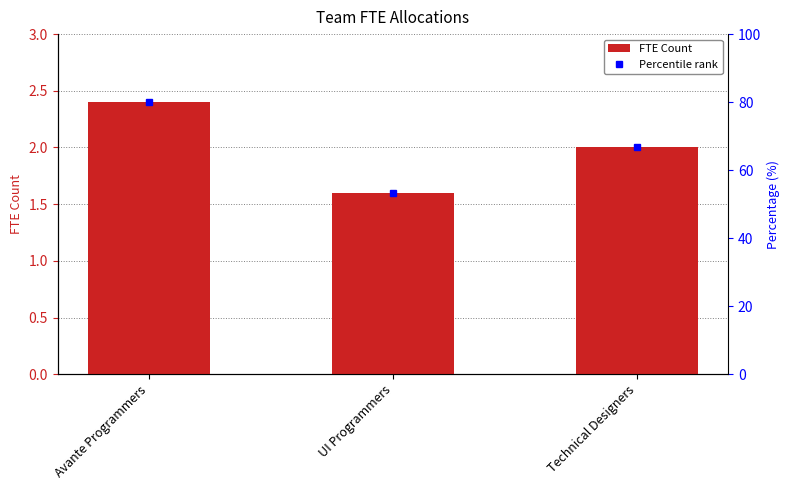

What value does the data have at Avante Programmers?

2.4